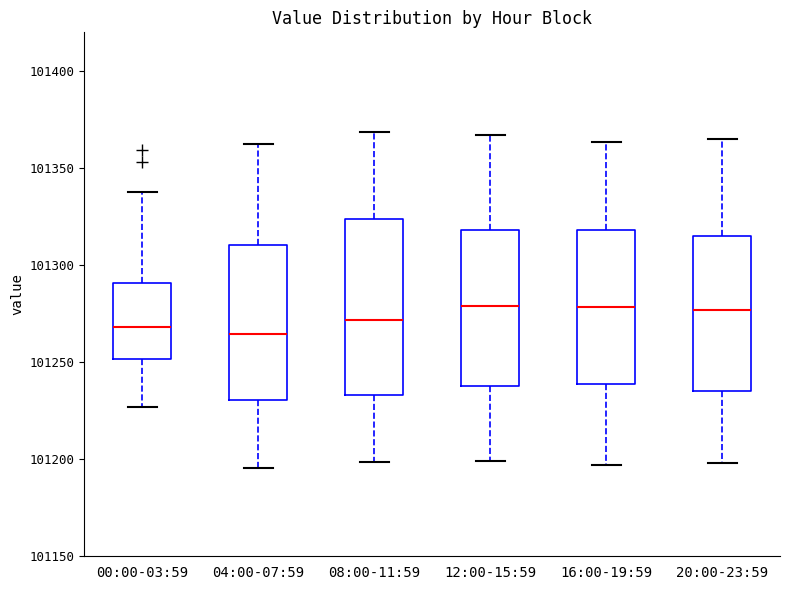

Where does the upper whisker of the box for 16:00-19:59 end on the y-axis? The values are not printed on the chart, so give them approximately, as read against the axis.

101365